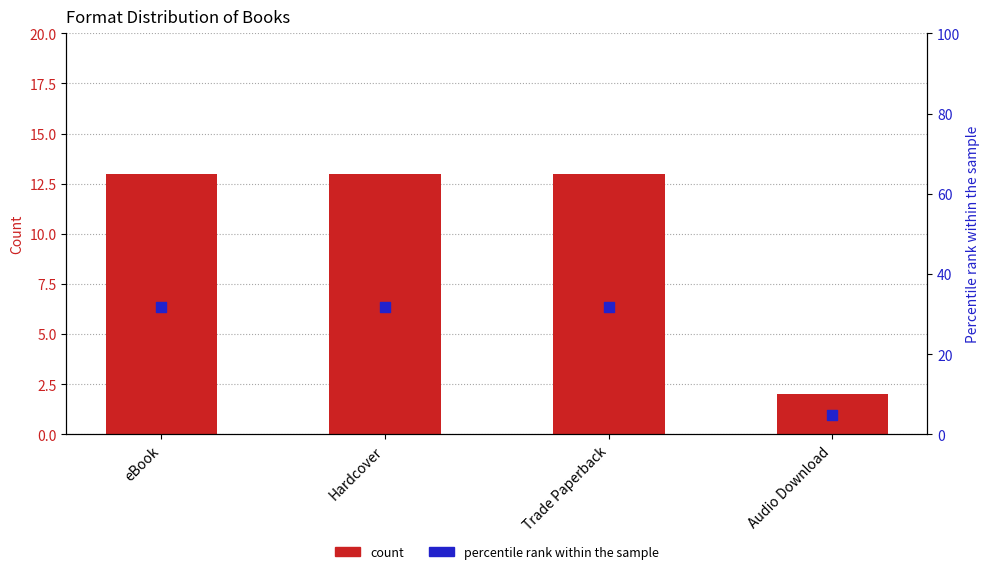

Which series has the largest total across all categories?

percentile rank within the sample